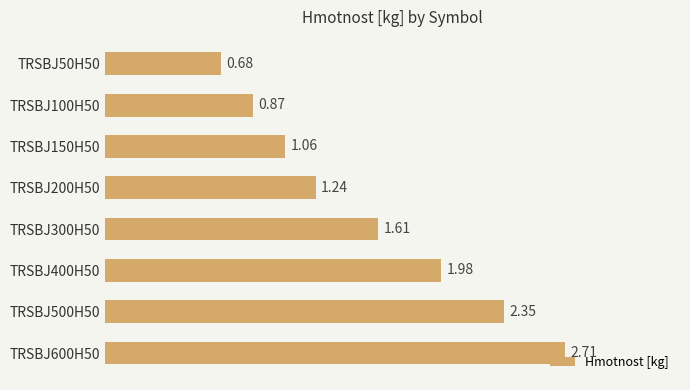

Are the bars horizontal?

Yes